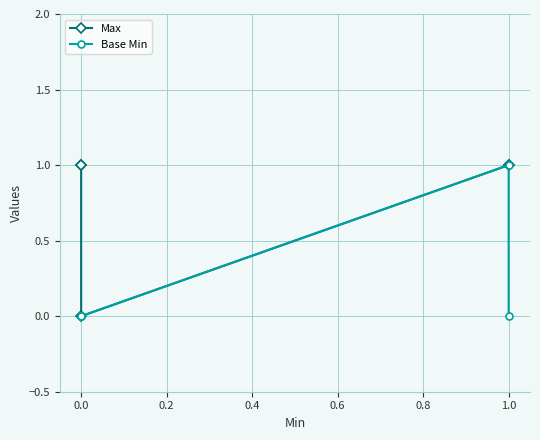

What is the difference between the maximum and minimum values in the Base Min series?

1